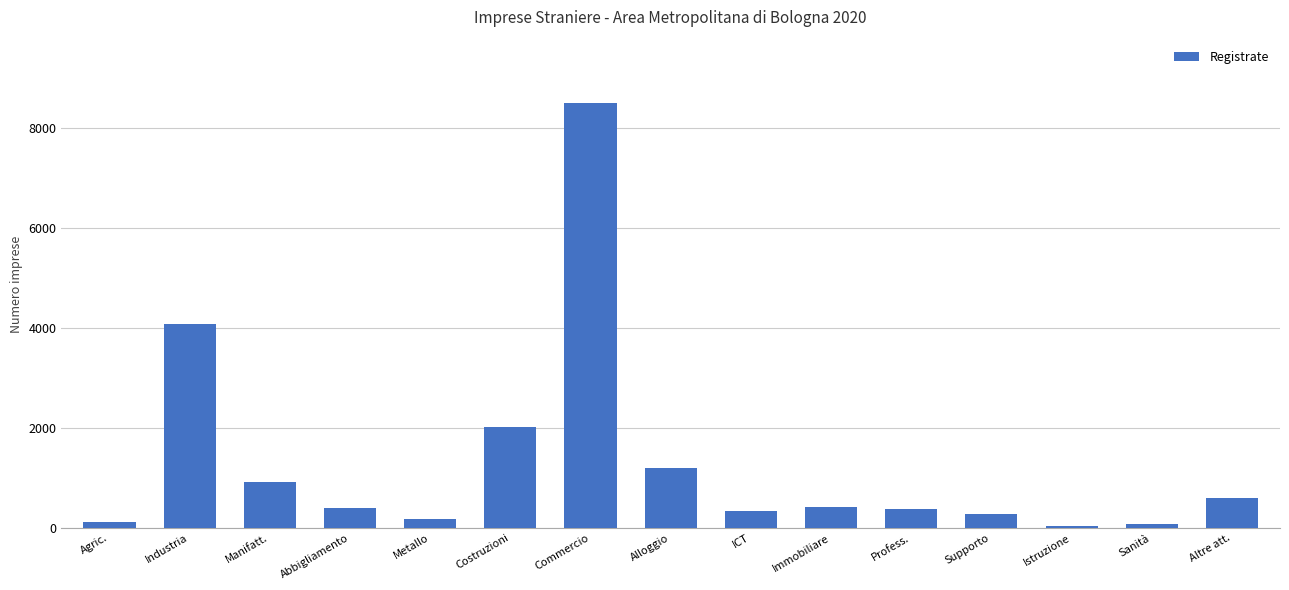

Count the number of data series in this chart.

1